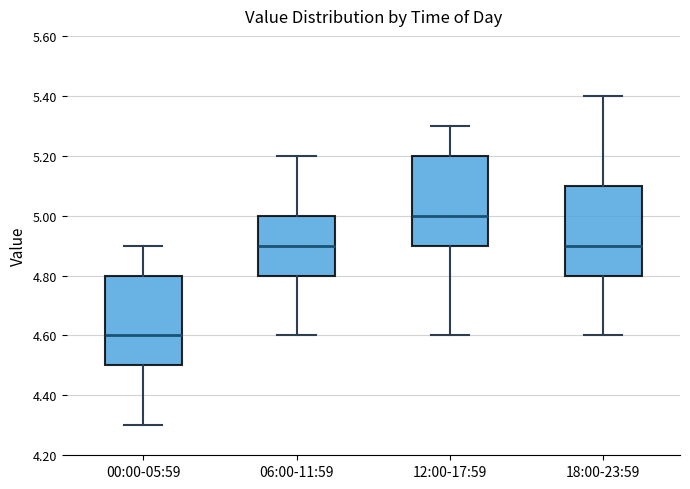

Where does the lower whisker of the box for 18:00-23:59 end on the y-axis? The values are not printed on the chart, so give them approximately, as read against the axis.

4.6